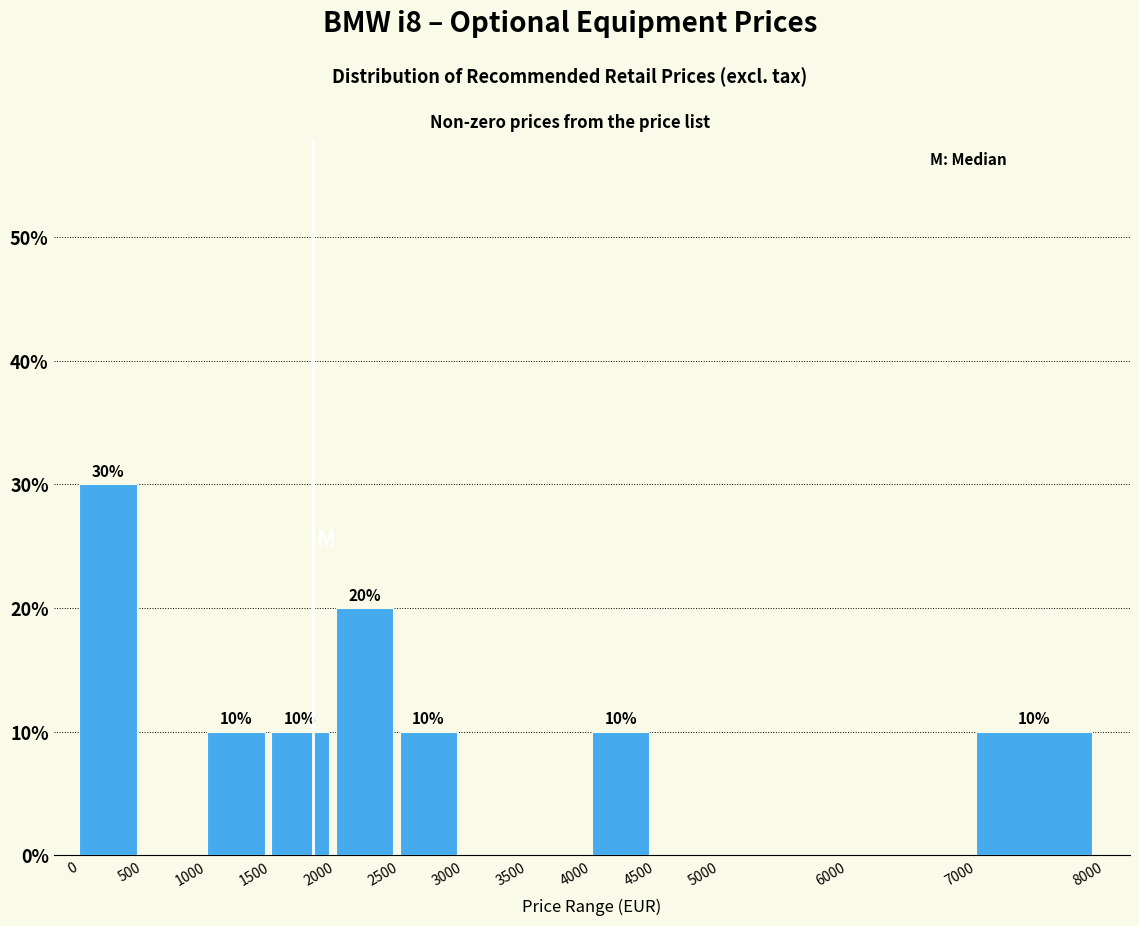

Over which range of the x-axis is the bar tallest?

0 to 500